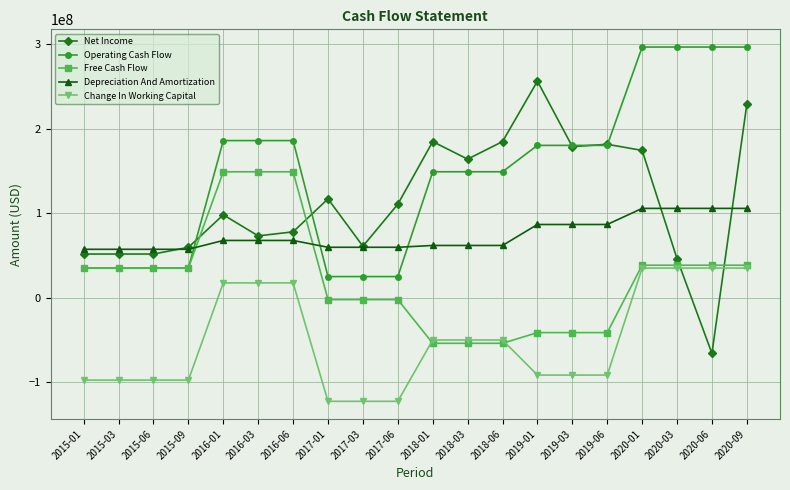

What is the spread (max minus min) of values at 2016-03?

168519015.0